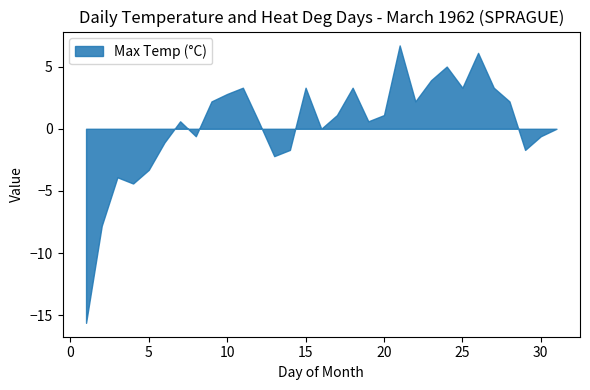

Between 15 and 30, which is larger?

15